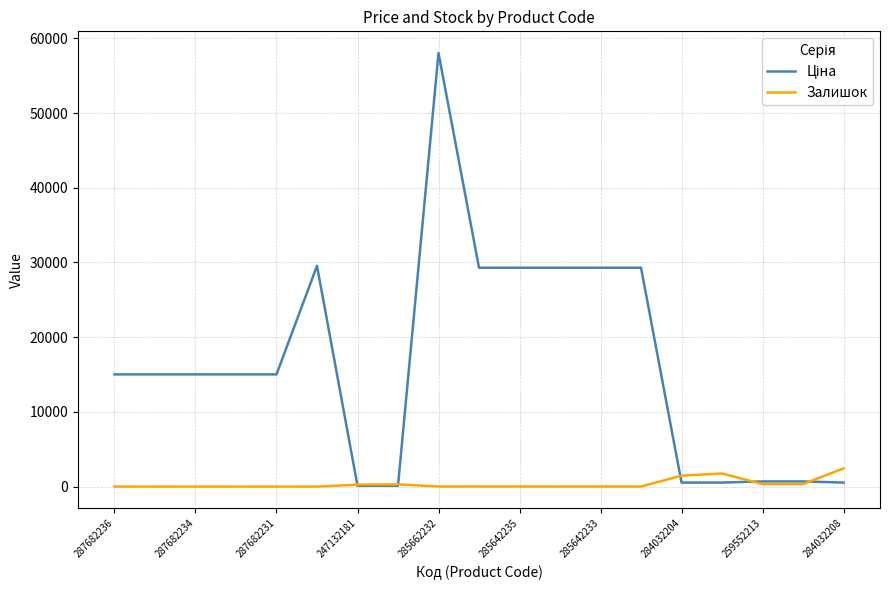

What is the difference between the highest and lowest values at 287682234?

15019.2